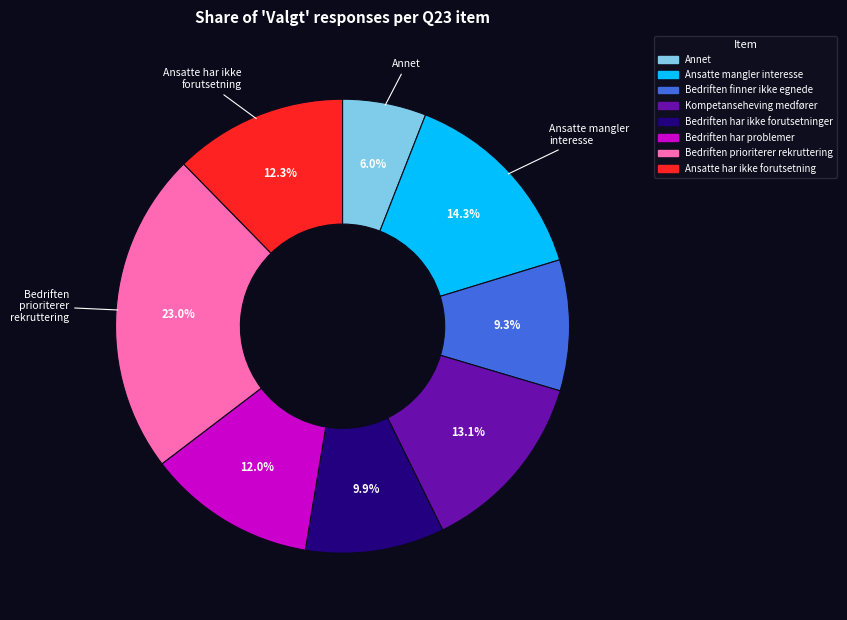

To the nearest percent, what is the difference between the Bedriften har problemer and Bedriften prioriterer rekruttering slice percentages?

11%